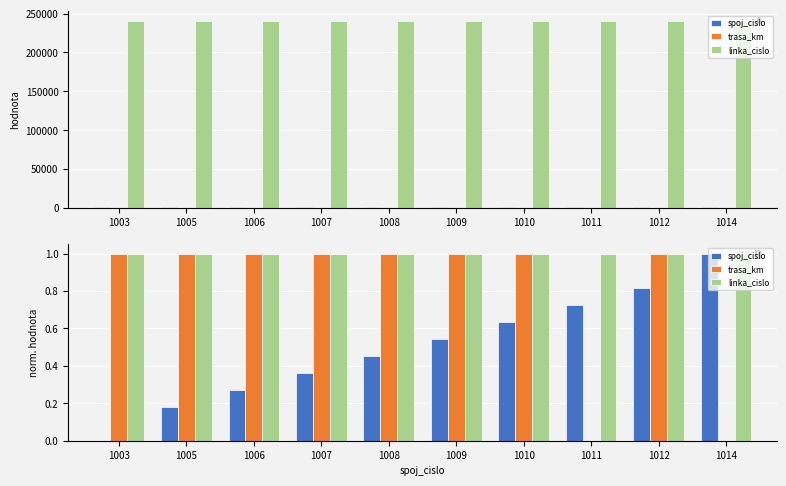

Reading left to right, transcribe all the data shown in this chart.

spoj_cislo: 1003=0.0	1005=0.2	1006=0.3	1007=0.4	1008=0.5	1009=0.5	1010=0.6	1011=0.7	1012=0.8	1014=1.0
trasa_km: 1003=1.0	1005=1.0	1006=1.0	1007=1.0	1008=1.0	1009=1.0	1010=1.0	1011=0.0	1012=1.0	1014=0.0
linka_cislo: 1003=1.0	1005=1.0	1006=1.0	1007=1.0	1008=1.0	1009=1.0	1010=1.0	1011=1.0	1012=1.0	1014=1.0